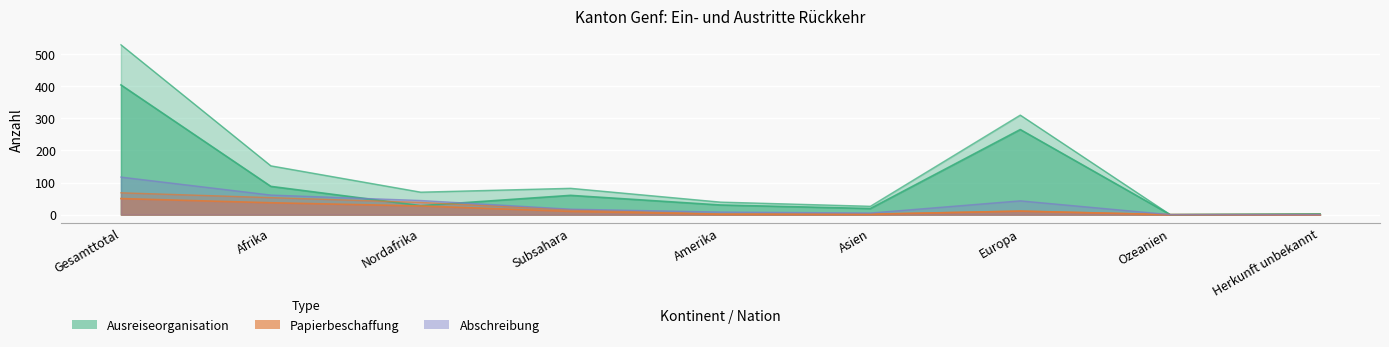

Is it true that Beginn Ausreiseorganisation equals 2 at Herkunft unbekannt?

True